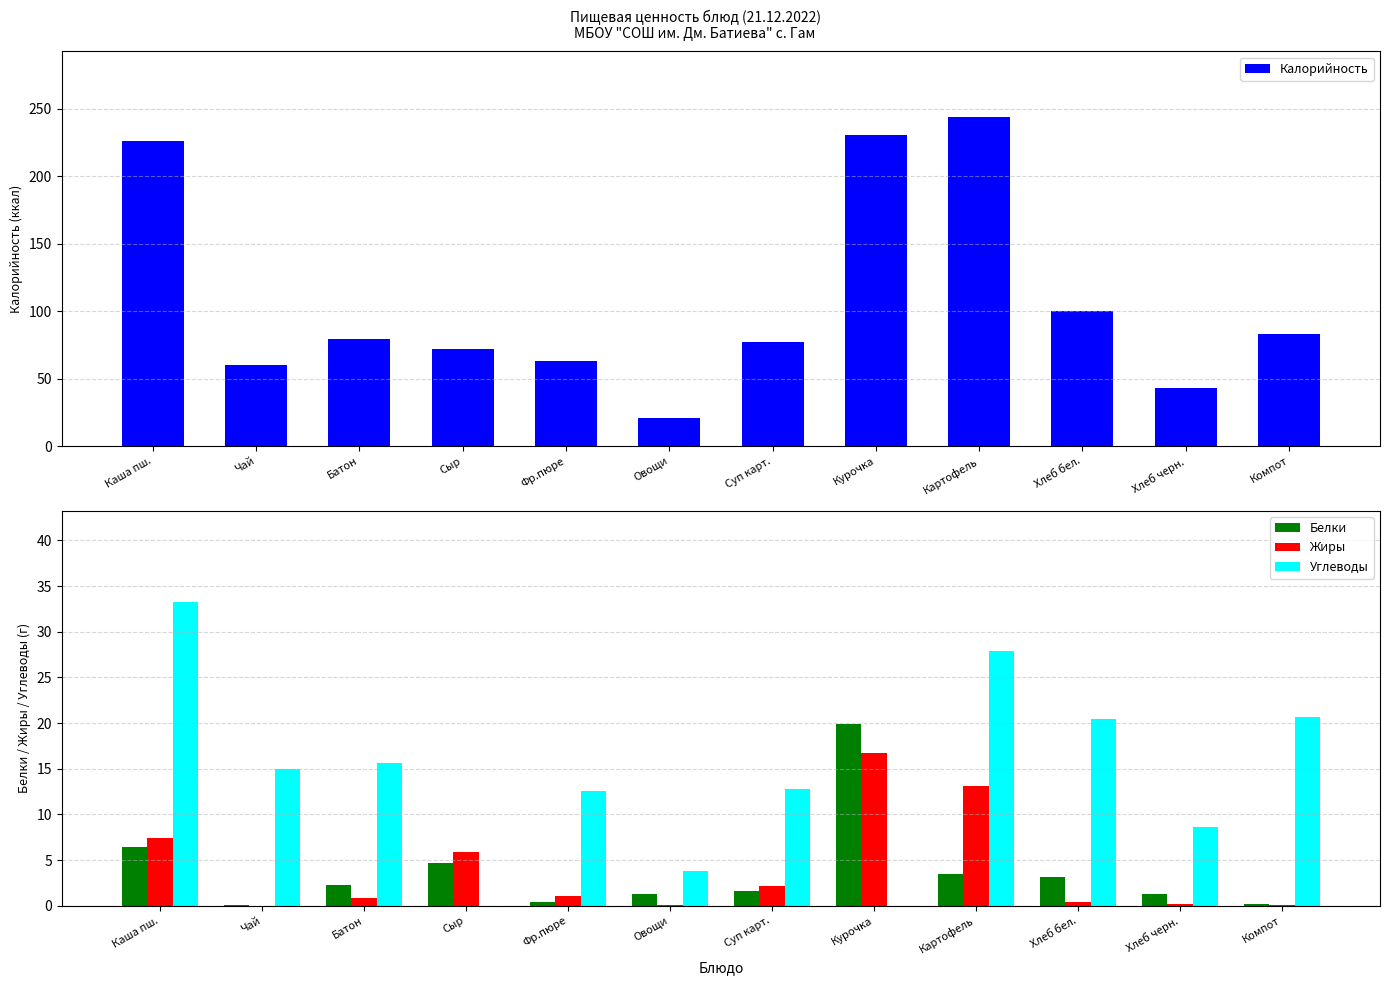

Which series has the widest spread of values?

Калорийность